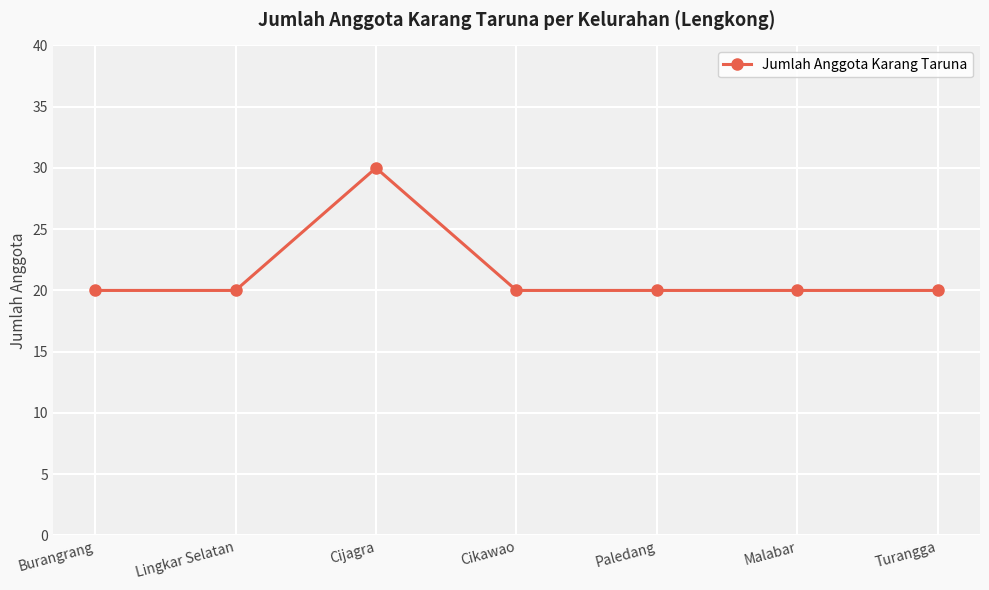

Read the value at Turangga, to the nearest 5.

20